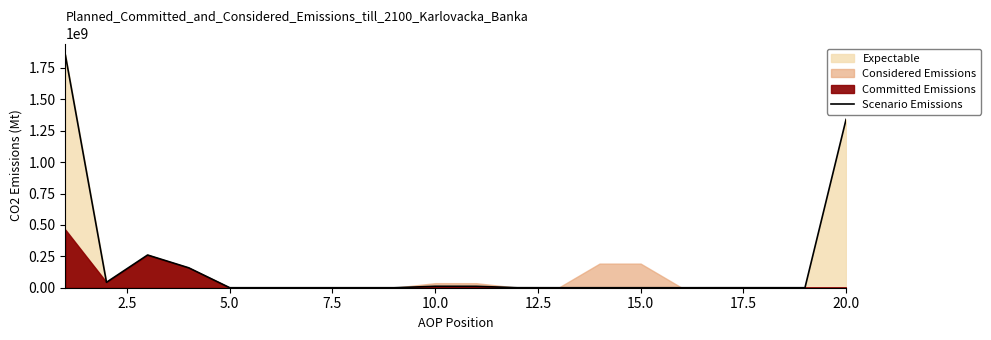

What is the difference between the second highest and second lowest values?

1340072869